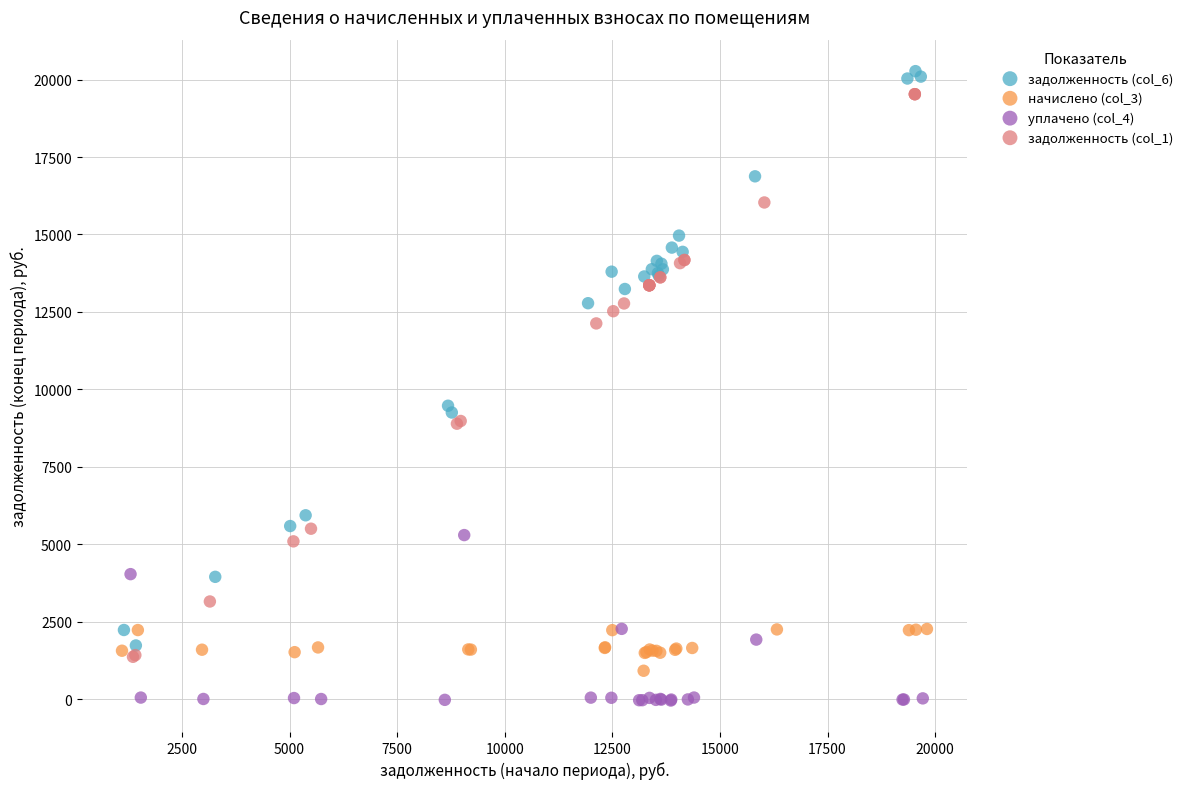

Which series contains the highest Y value?

задолженность (col_6)